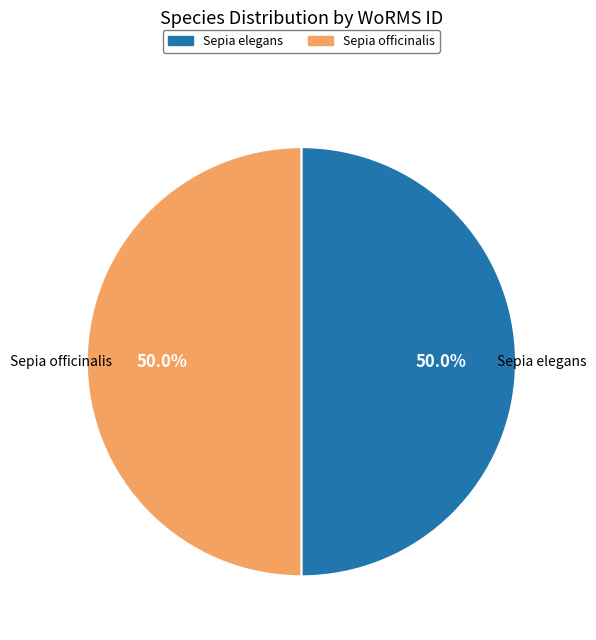

What is the ratio of the value at Sepia elegans to the value at Sepia officinalis?

1.0